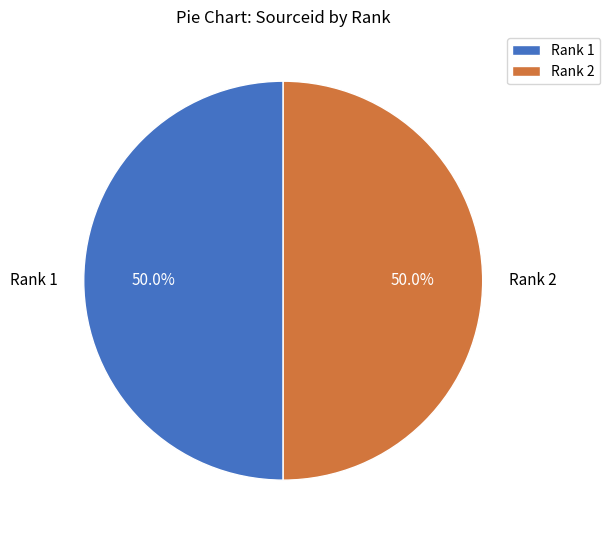

What portion of the pie excludes Rank 2?

50.0%